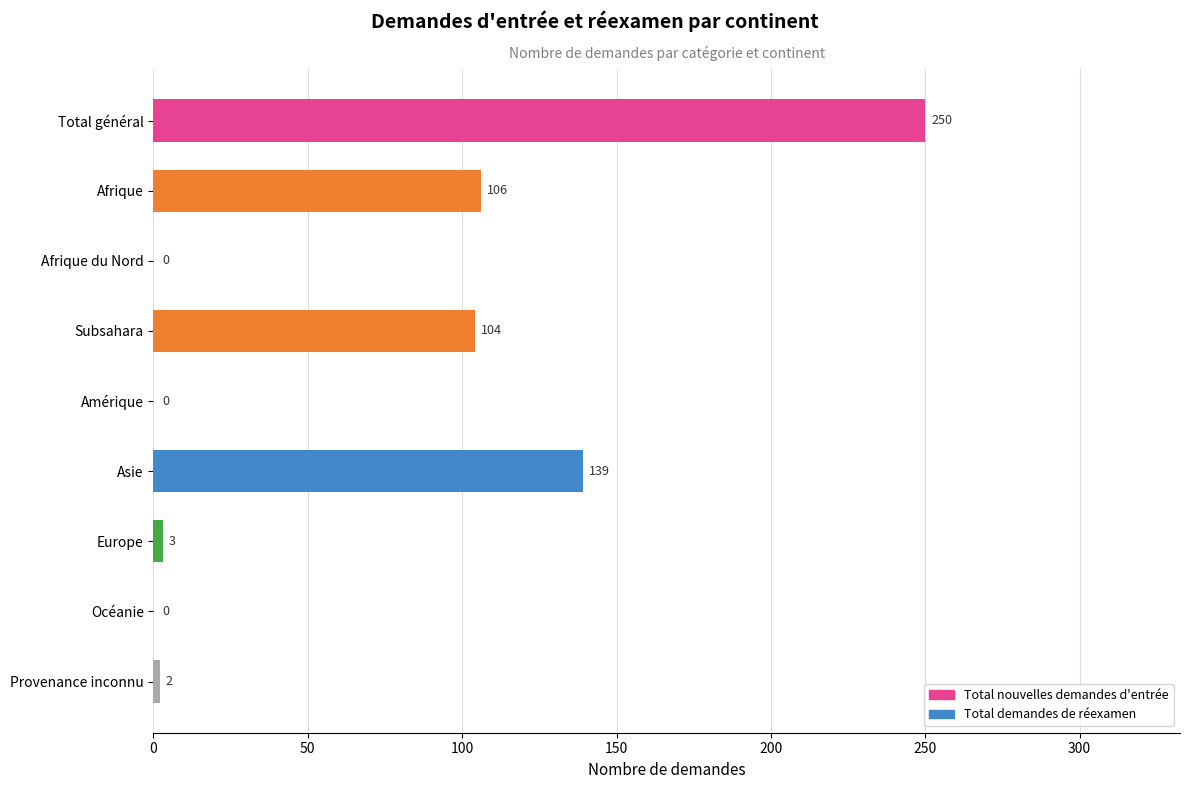

Between Océanie and Europe, which is larger?

Europe